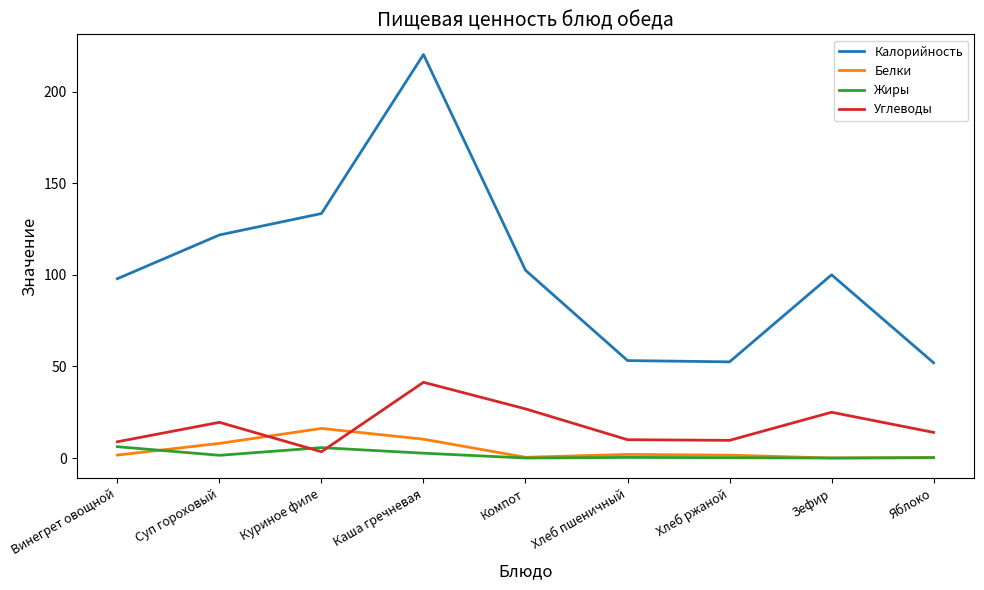

Is the value of Жиры at Винегрет овощной greater than the value of Калорийность at Суп гороховый?

No